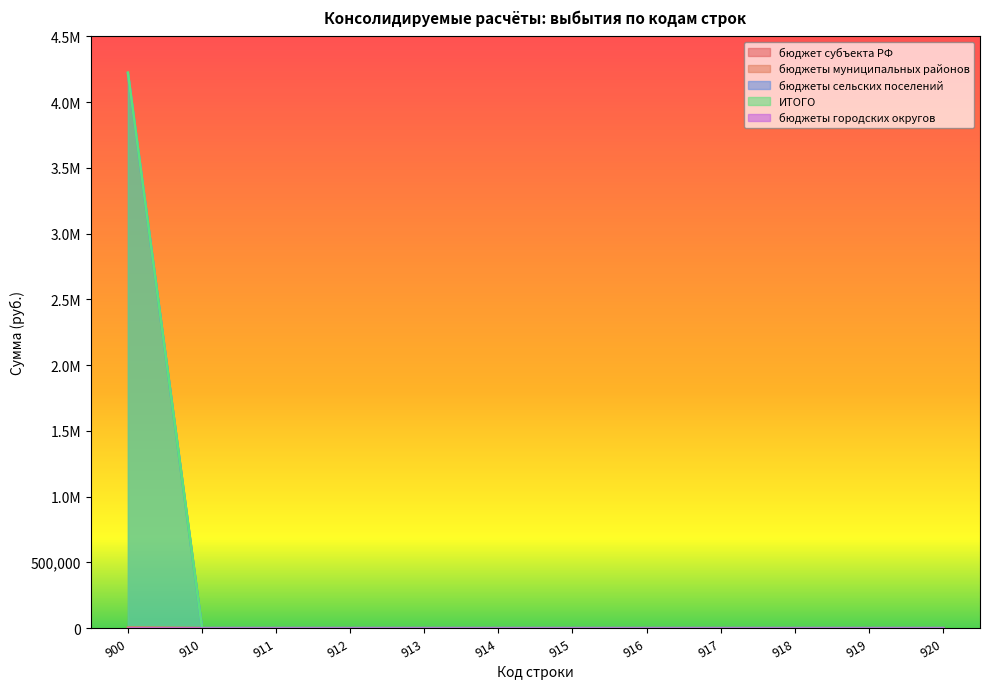

Which has a higher value, 910 or 915?

910